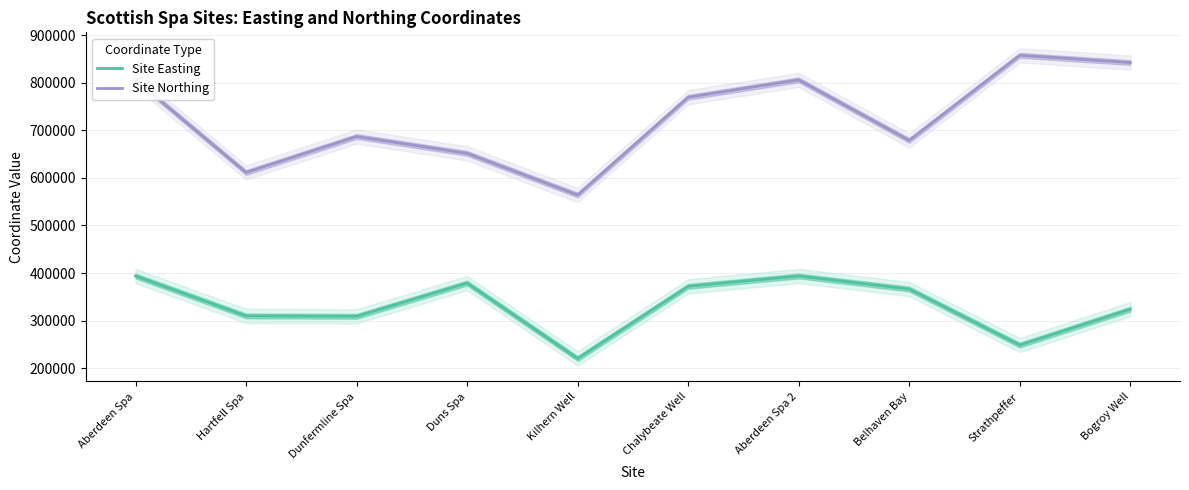

Which series has the largest range (max minus min)?

Site Northing